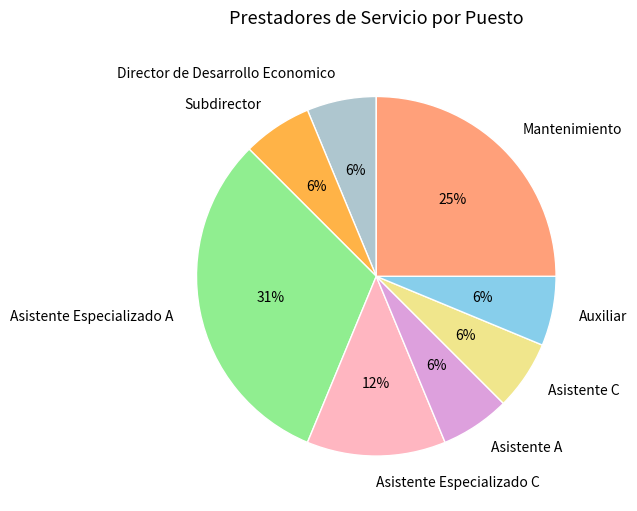

What is the largest slice in the pie chart?

Asistente Especializado A